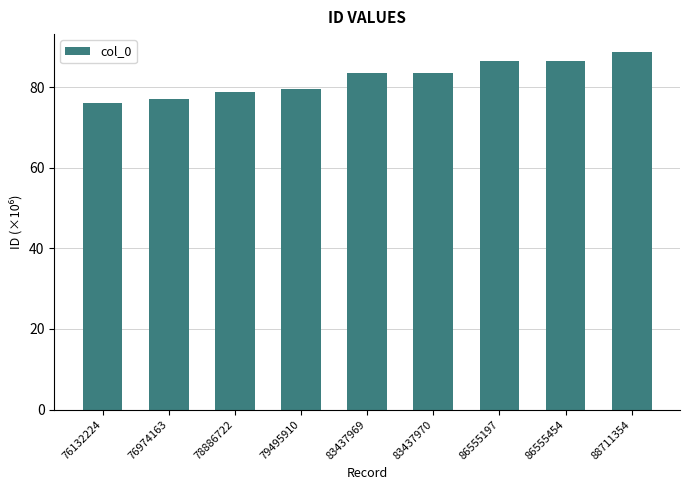

What is the smallest value displayed?

76.1